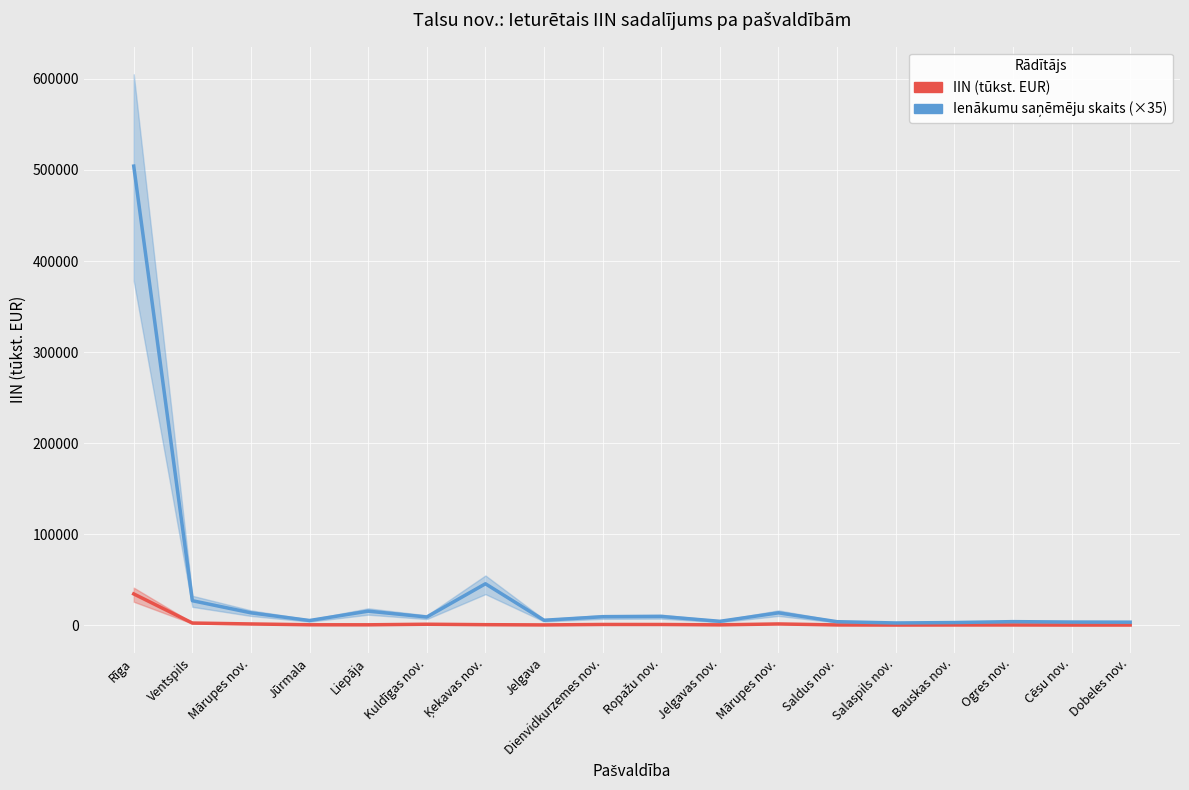

Reading right to left, list all the values displayed in this chart.

IIN (tūkst. EUR): 243.2	238.7	323.6	303.1	232.3	347.1	1417.6	431.2	819.7	846.7	363.6	613.2	1107.0	480.4	510.1	1417.6	2413.4	34393.1
Ienākumu saņēmēju skaits (×35): 3360.0	3500.0	3955.0	2940.0	2485.0	3885.0	13615.0	4305.0	9660.0	9345.0	5460.0	45535.0	9030.0	15470.0	5180.0	13615.0	26950.0	504245.0